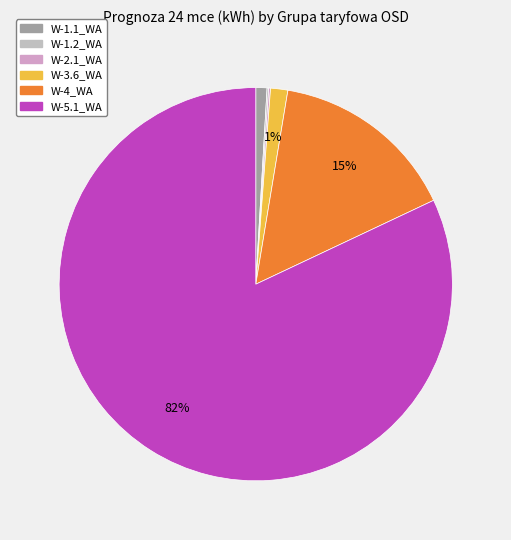

True or false: W-4_WA accounts for 15% of the total.

True